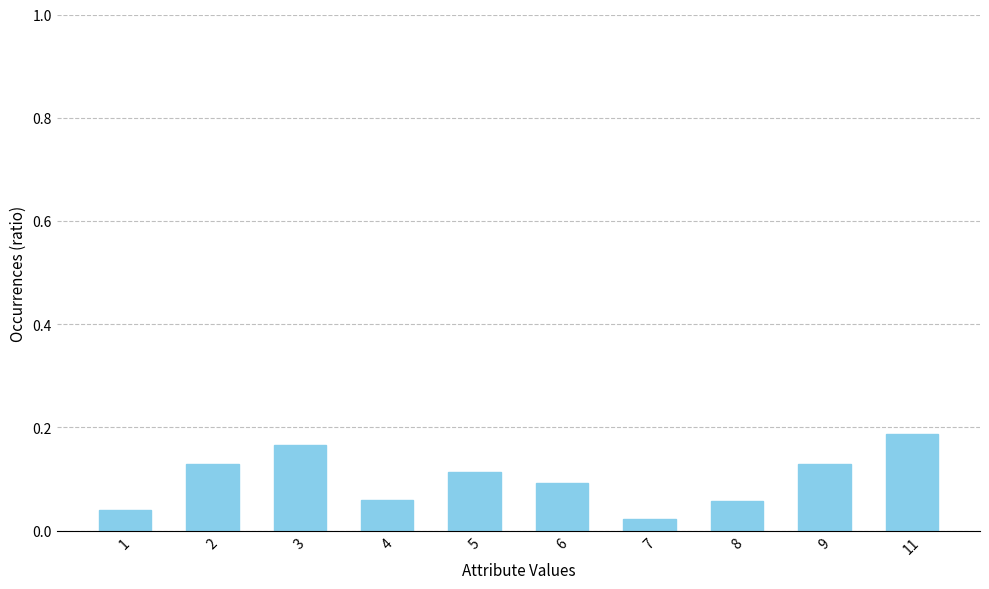

How many categories are shown in the chart?

10